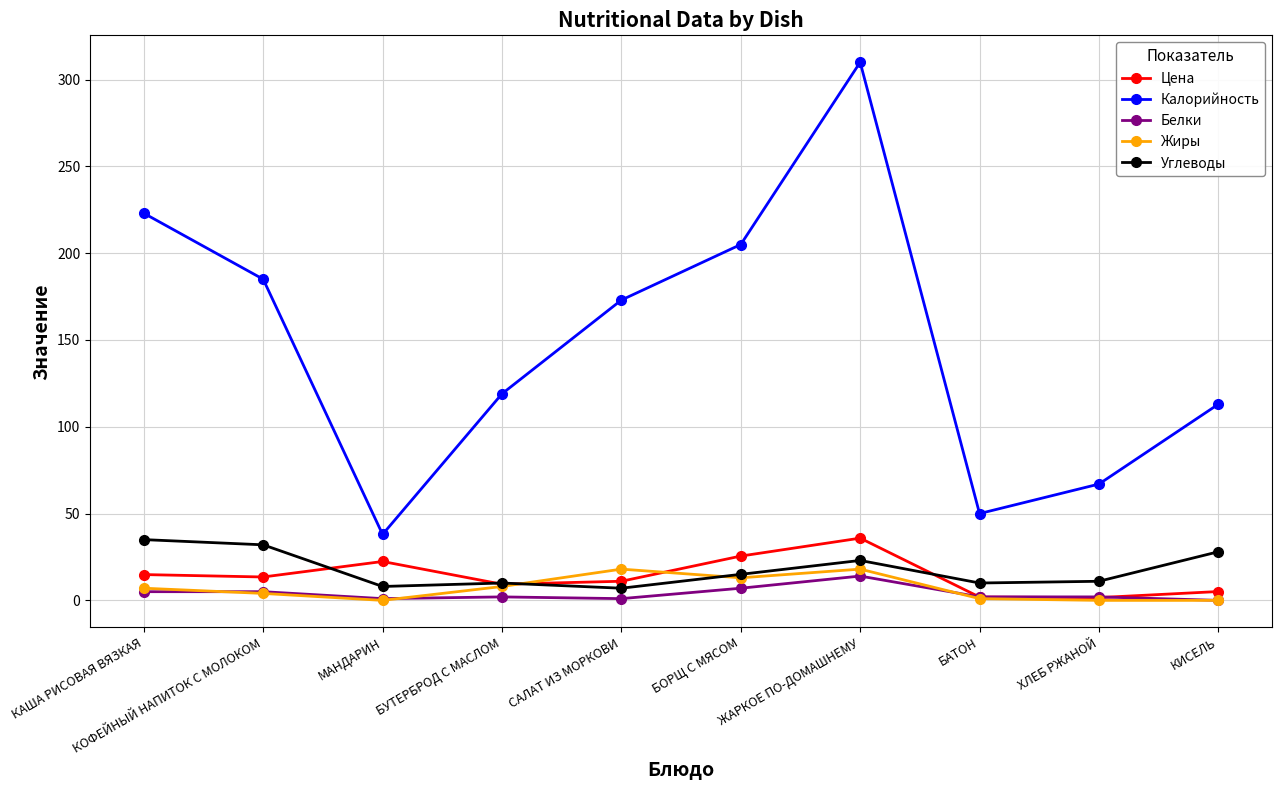

What is the label of the 7th point from the right?

БУТЕРБРОД С МАСЛОМ